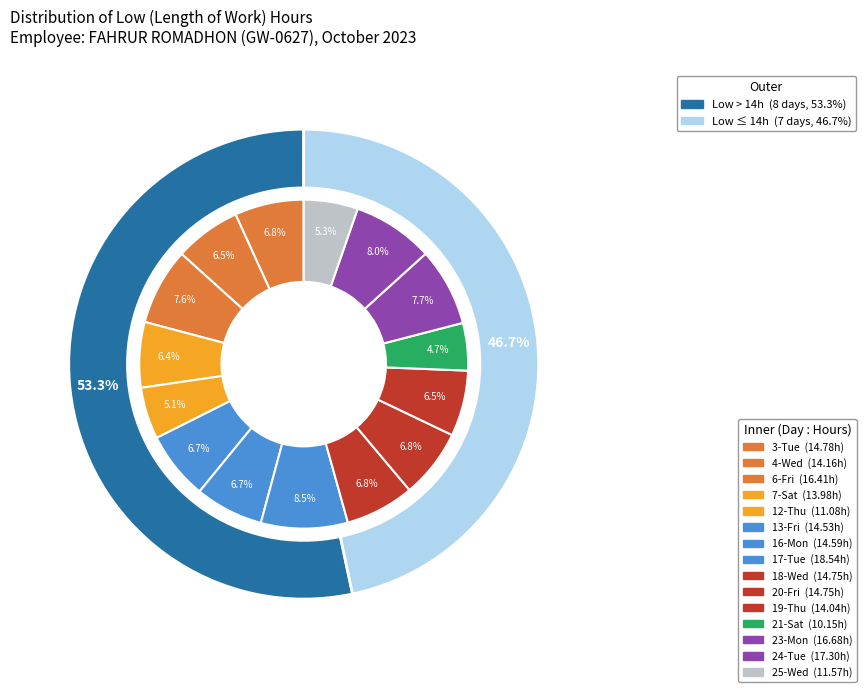

Rank the categories by value from lowest to highest.

21-Sat, 12-Thu, 25-Wed, 7-Sat, 19-Thu, 4-Wed, 13-Fri, 16-Mon, 18-Wed, 20-Fri, 3-Tue, 6-Fri, 23-Mon, 24-Tue, 17-Tue